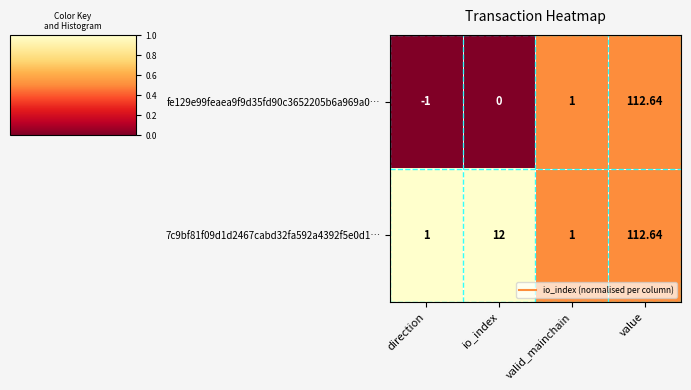

Where is 7c9bf81f09d1d2467cabd32fa592a4392f5e0d1… nearest to the value 56?

io_index